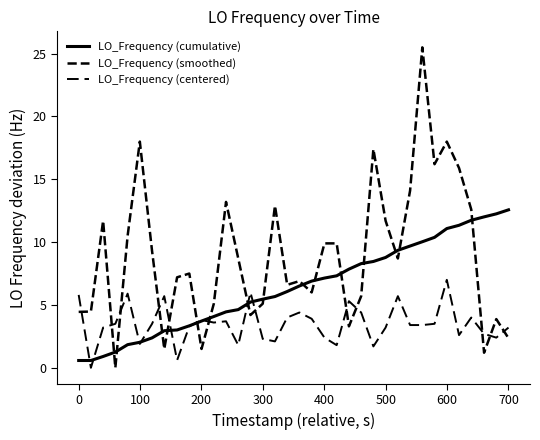

Does the chart display data point markers on the line(s)?

No